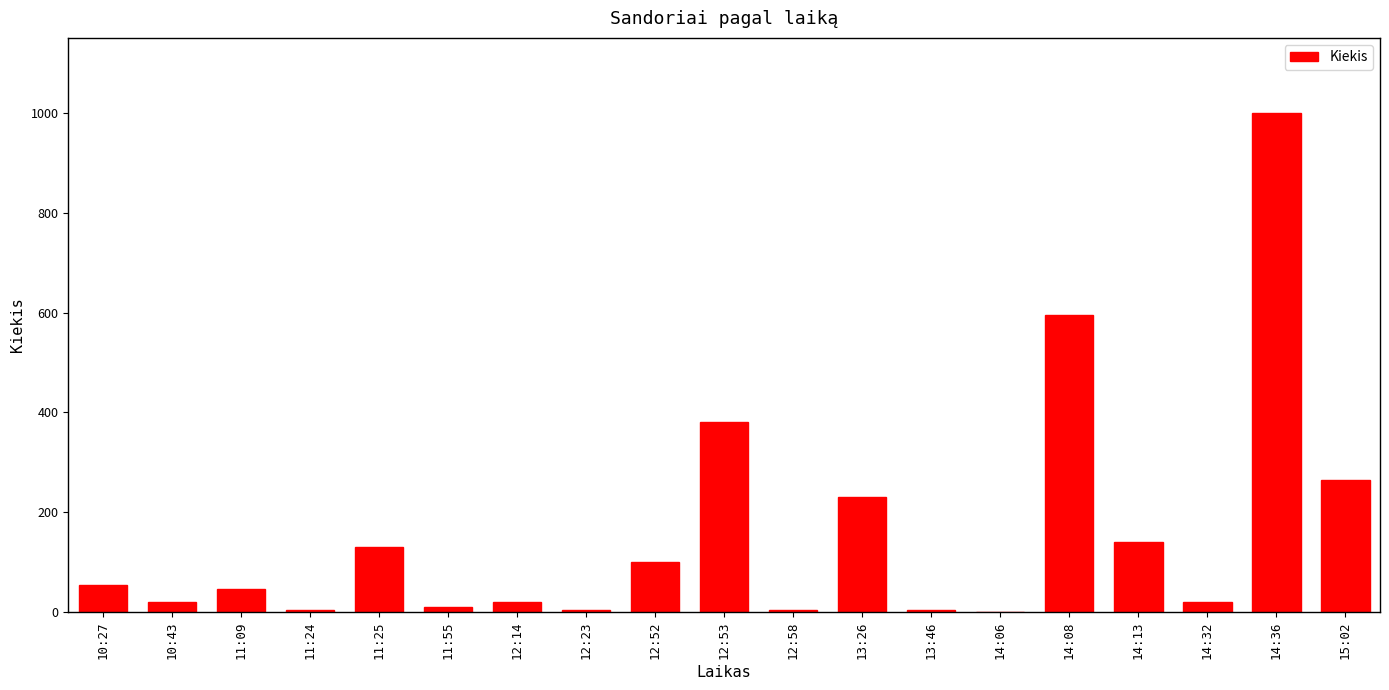

How many series are shown in this chart?

1